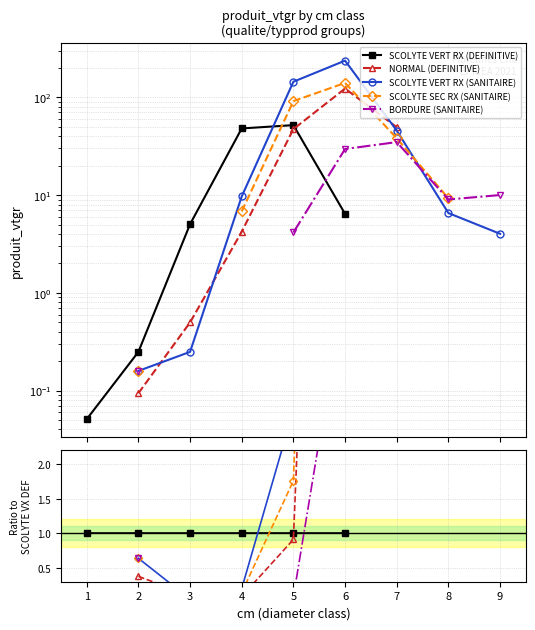

Which series changed the most between 2 and 5?

SCOLYTE VERT RX (SANITAIRE)